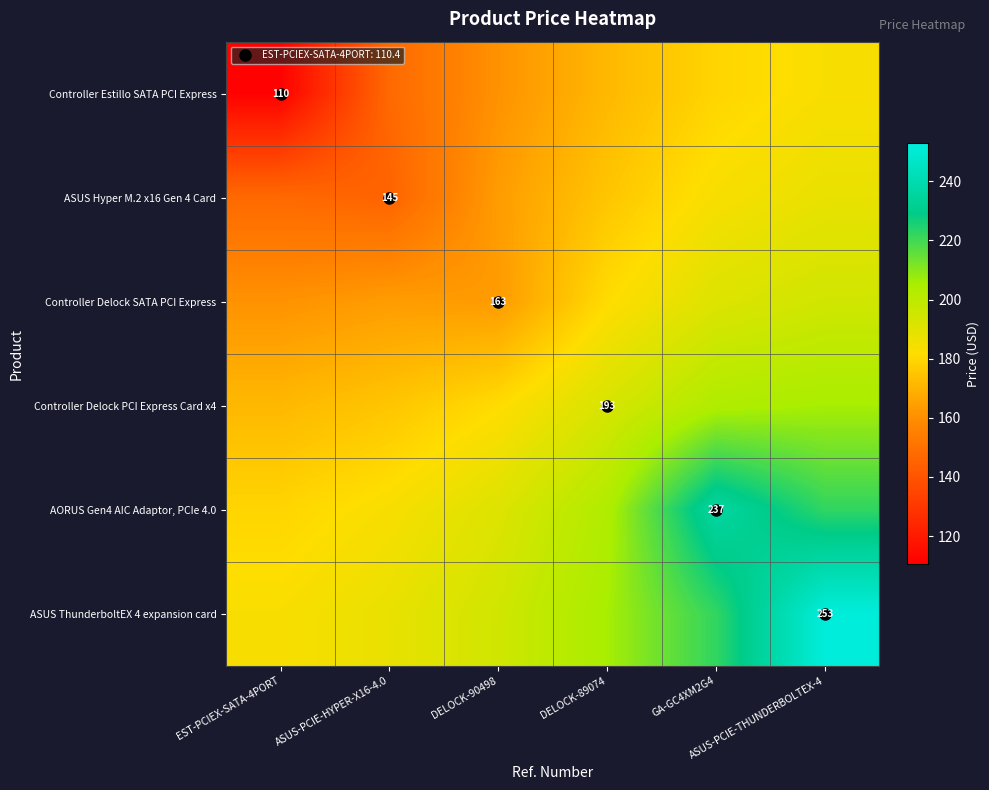

Is it true that ASUS Hyper M.2 x16 Gen 4 Card equals 88.9 at DELOCK-90498?

False